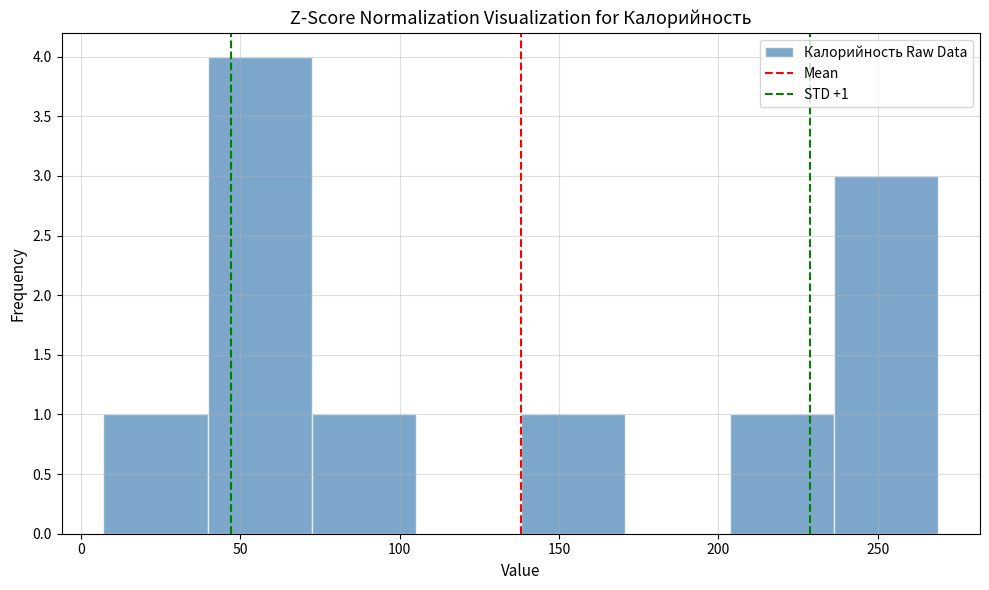

Which range on the x-axis has the tallest bar?

40 to 75